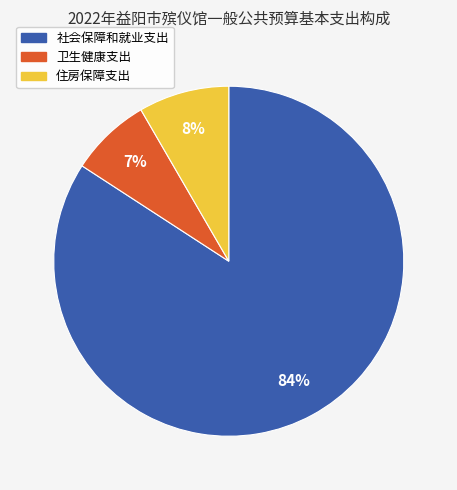

To the nearest percent, what is the combined percentage of 住房保障支出 and 社会保障和就业支出?

93%